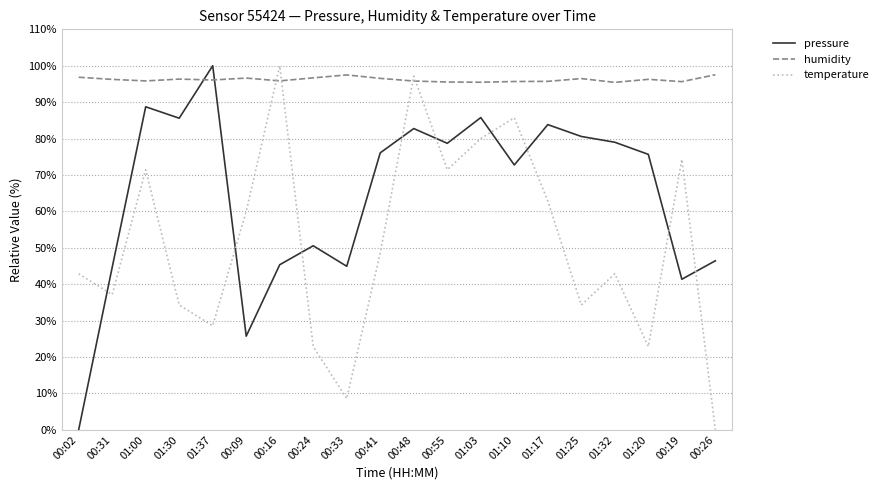

At which category is the sum across all series the highest?

00:48